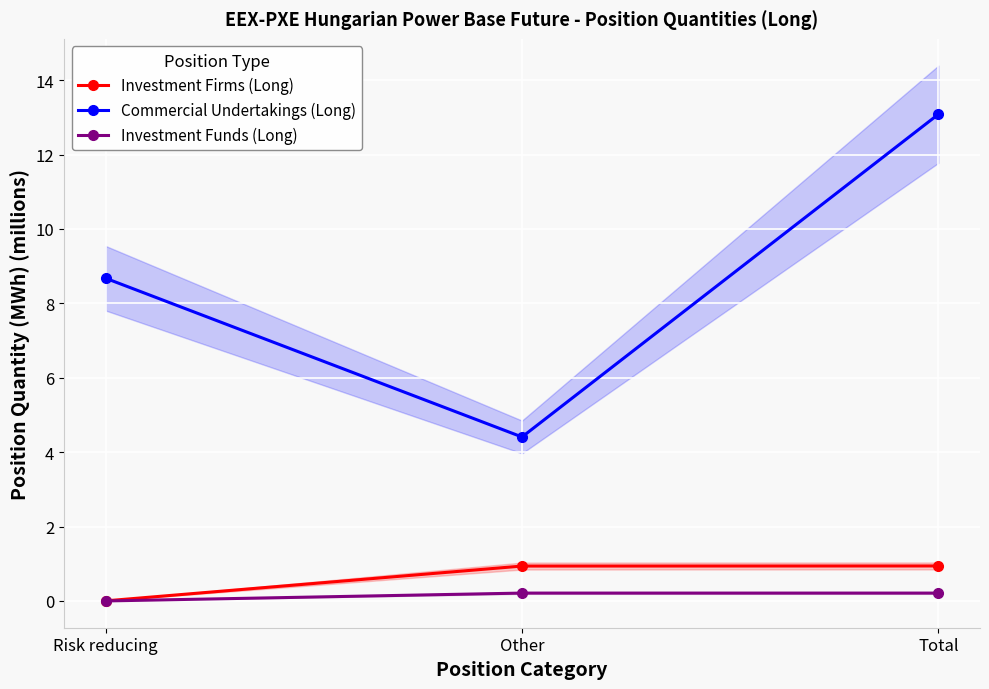

Rank the series by their maximum value, from lowest to highest.

Investment Funds (Long), Investment Firms (Long), Commercial Undertakings (Long)